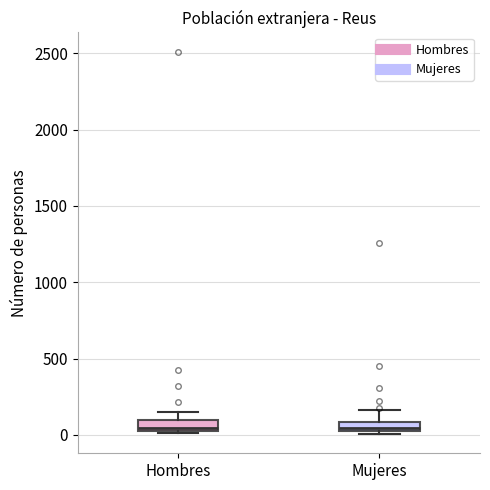

Where is the lower edge of the box for Hombres on the y-axis? The values are not printed on the chart, so give them approximately, as read against the axis.

50